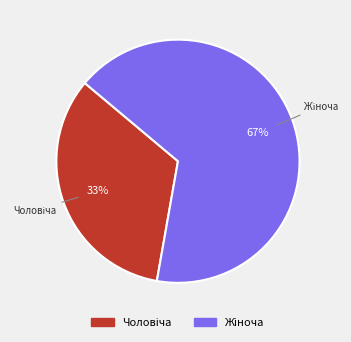

To the nearest percent, what is the average slice percentage?

50%